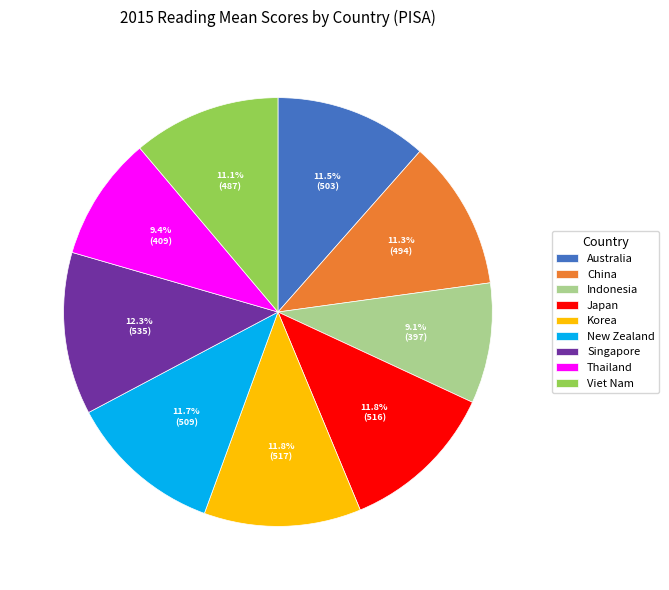

To the nearest percent, what is the average slice percentage?

11%